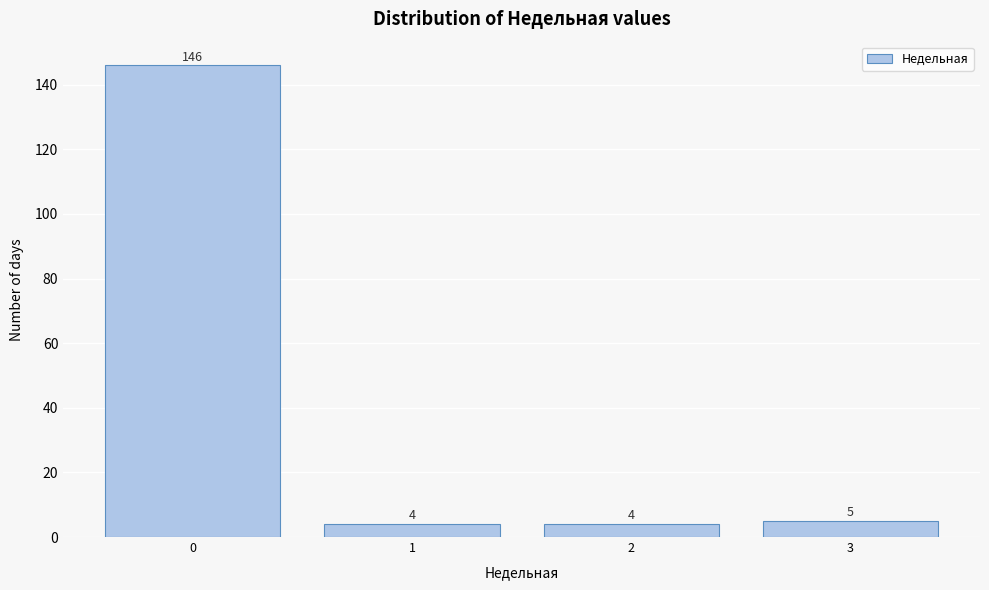

Reading right to left, list all the values displayed in this chart.

3=5	2=4	1=4	0=146